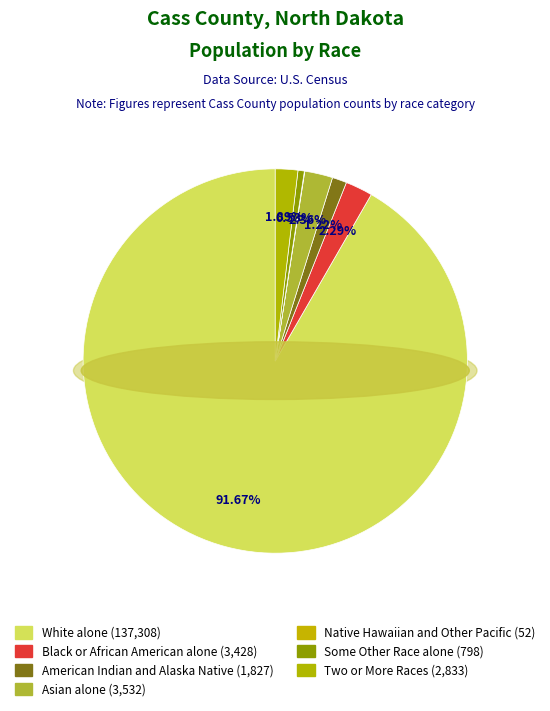

Does Two or More Races represent more than half of the total?

No